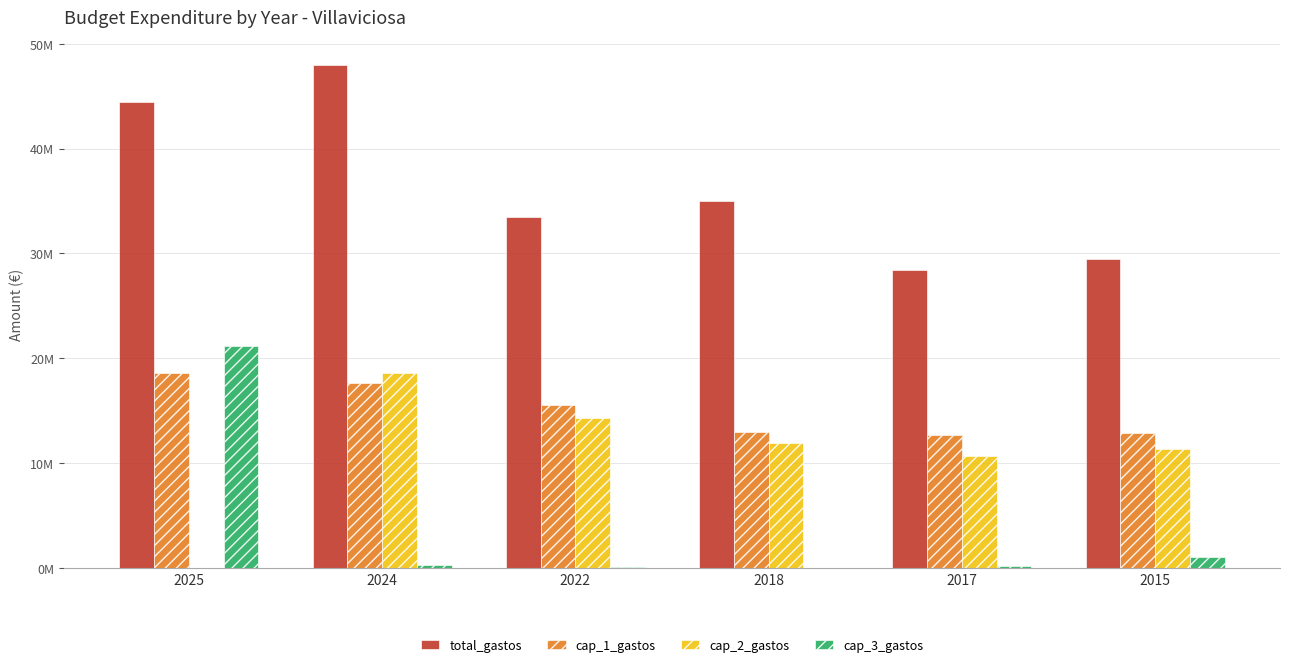

What are all the series names shown in the legend?

total_gastos, cap_1_gastos, cap_2_gastos, cap_3_gastos